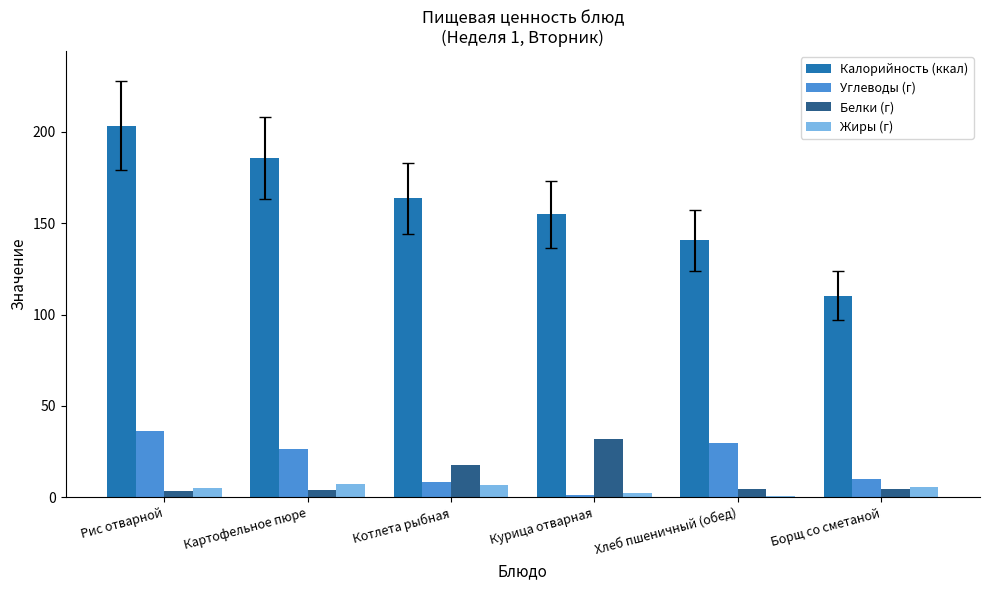

Which category has the highest value in the Белки (г) series?

Курица отварная